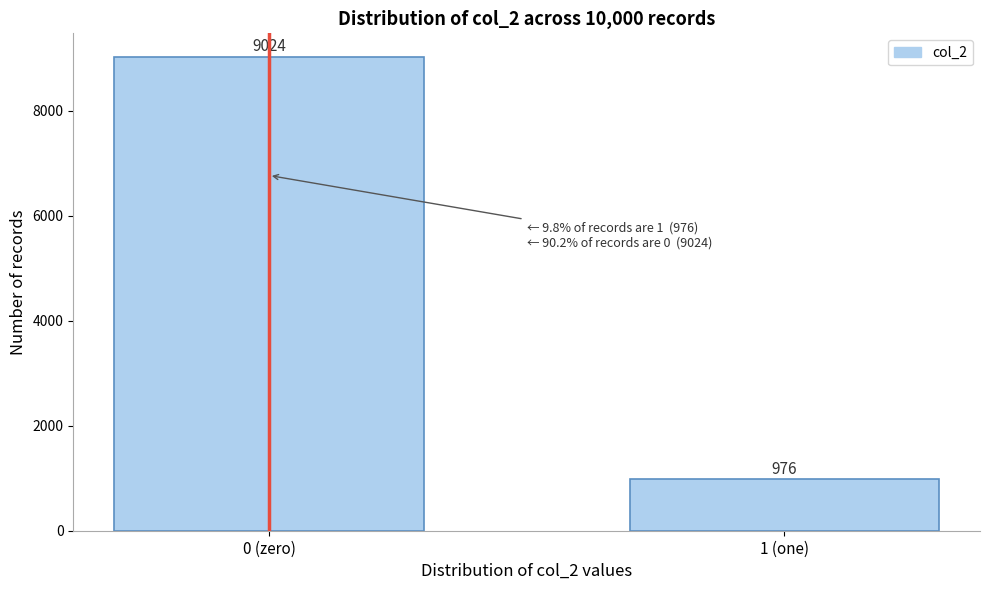

Reading right to left, list all the values displayed in this chart.

1 (one)=976	0 (zero)=9024